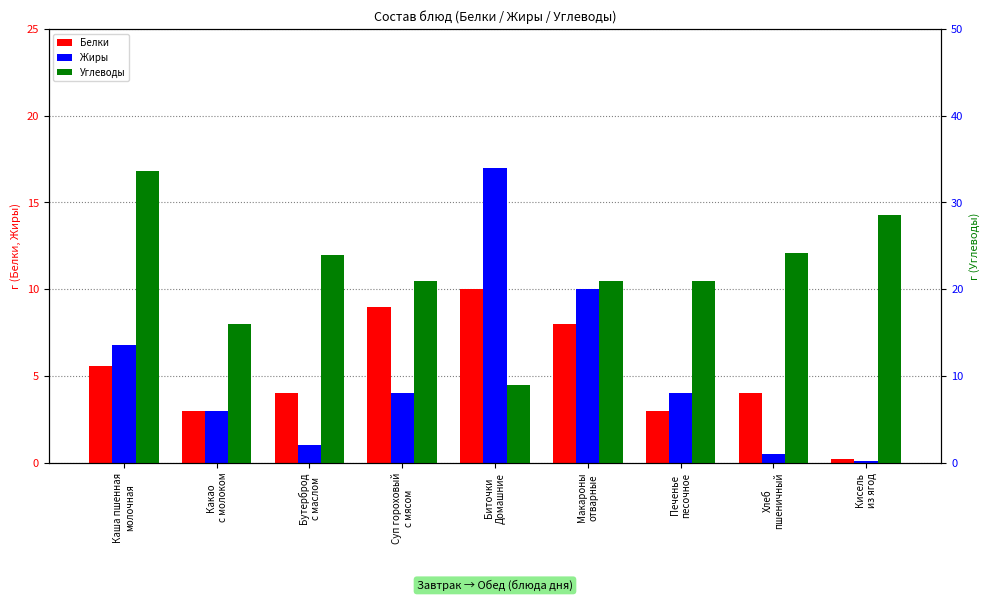

What is the difference between the highest and lowest values at Суп гороховый
с мясом?

17.0